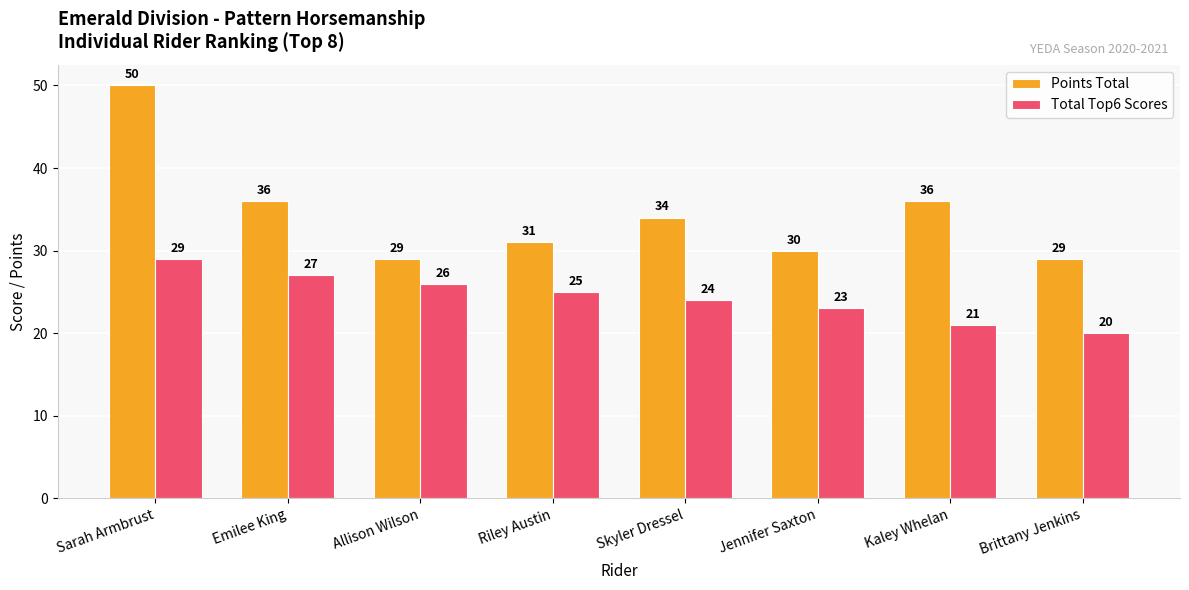

What is the label of the 1st bar from the right?

Brittany Jenkins